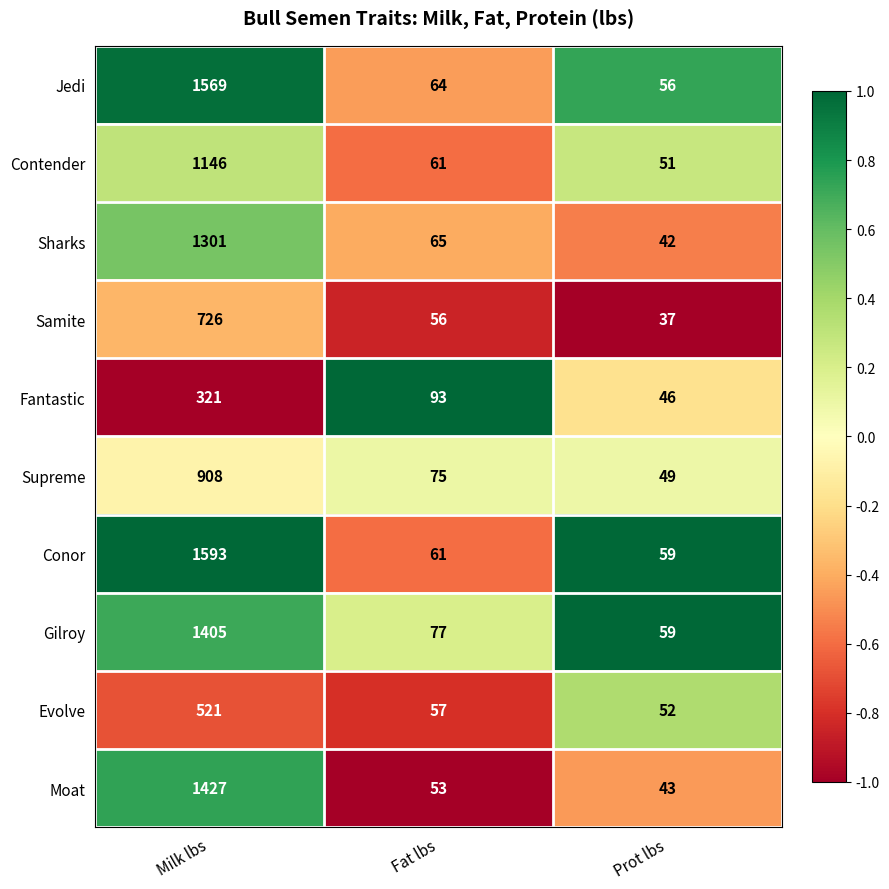

Is it true that Fantastic equals 531 at Milk lbs?

False